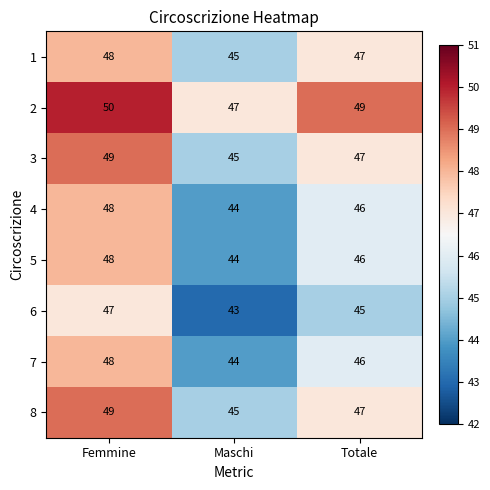

What value does the 2 series have at Totale?

49